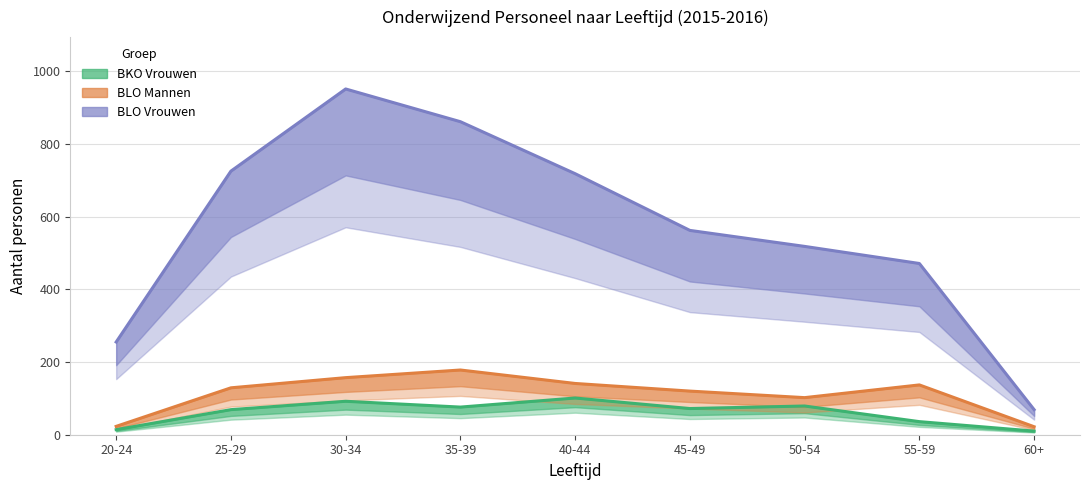

At 20-24, list the series in order from largest to smallest.

BLO Vrouwen, BLO Mannen, BKO Vrouwen